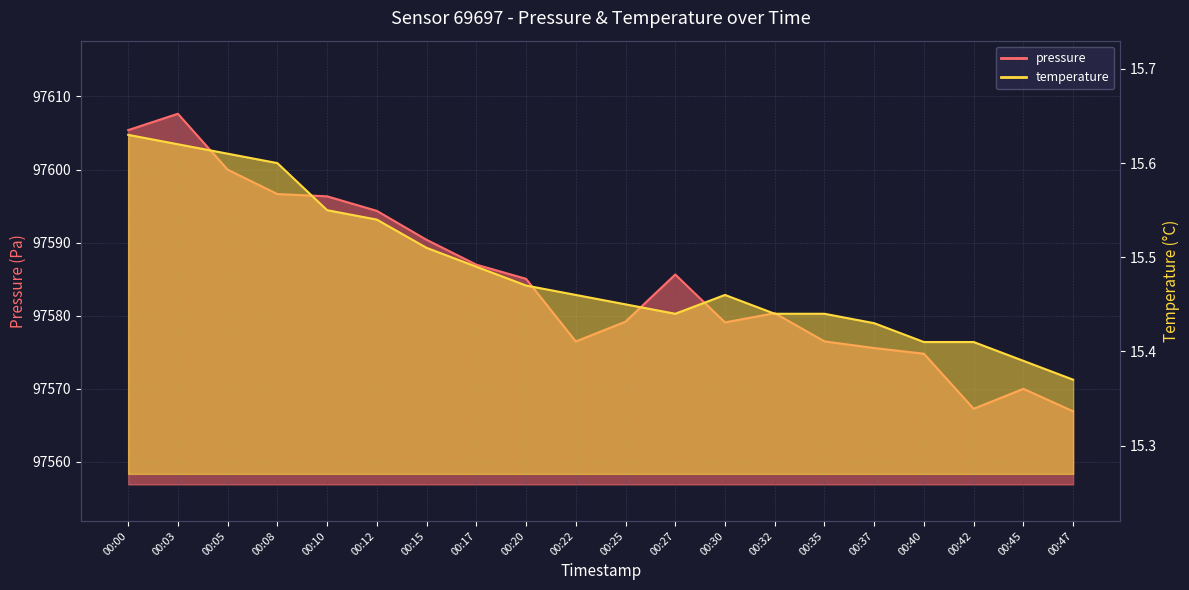

How many interior local valleys does the pressure series have?

3